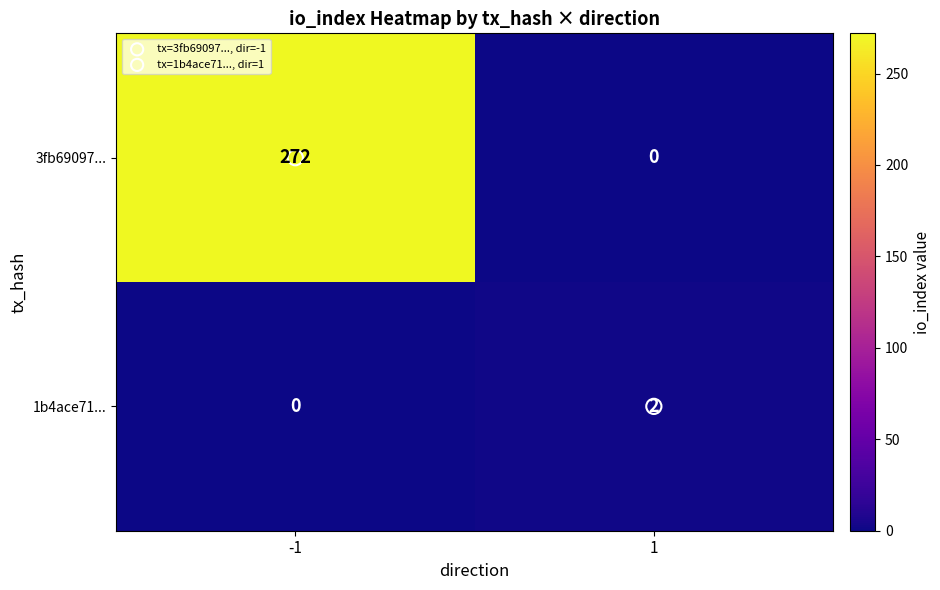

List the series in order of their overall mean, lowest first.

1b4ace71..., 3fb69097...